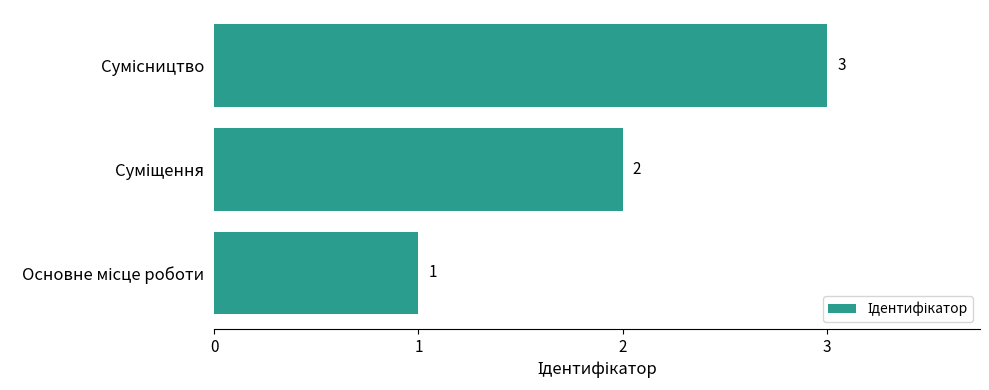

What is the value of the 3rd bar from the top?

1